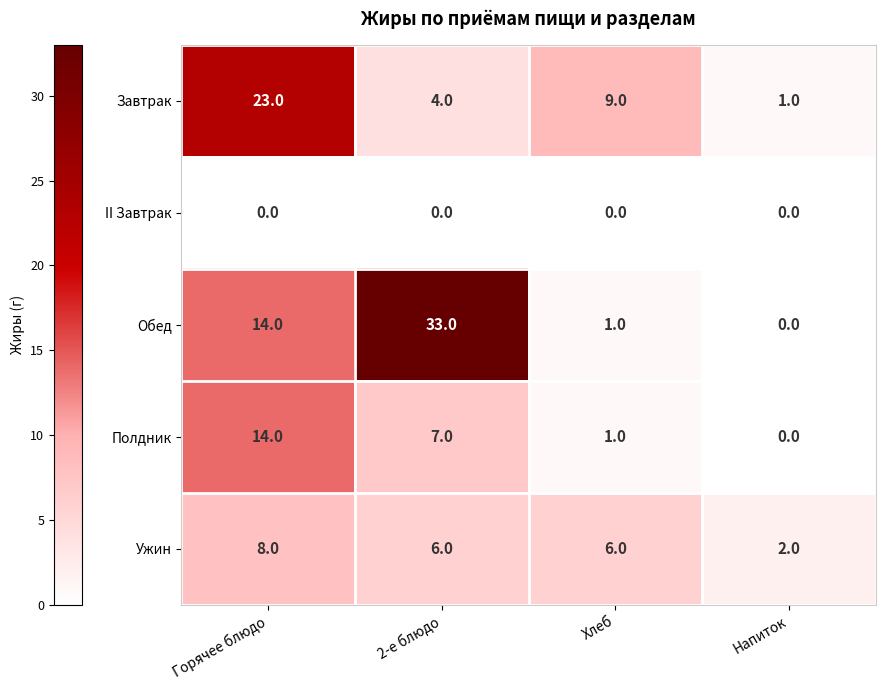

Which series has the largest total across all categories?

Обед